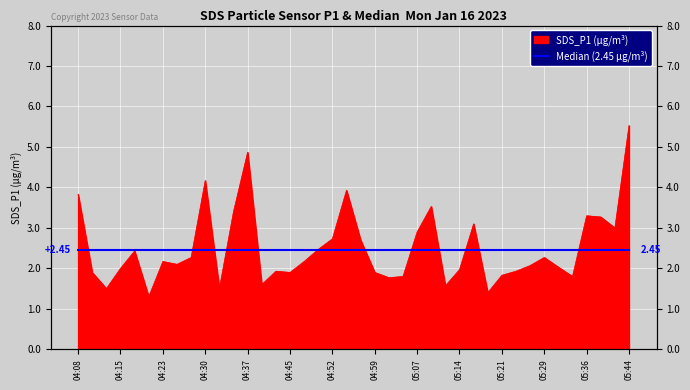

What is the difference between the second highest and minimum values?

3.6